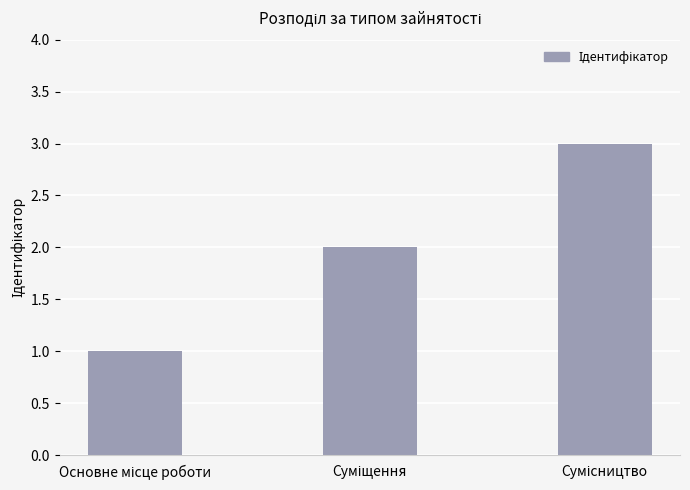

What is the maximum value shown in the chart?

3